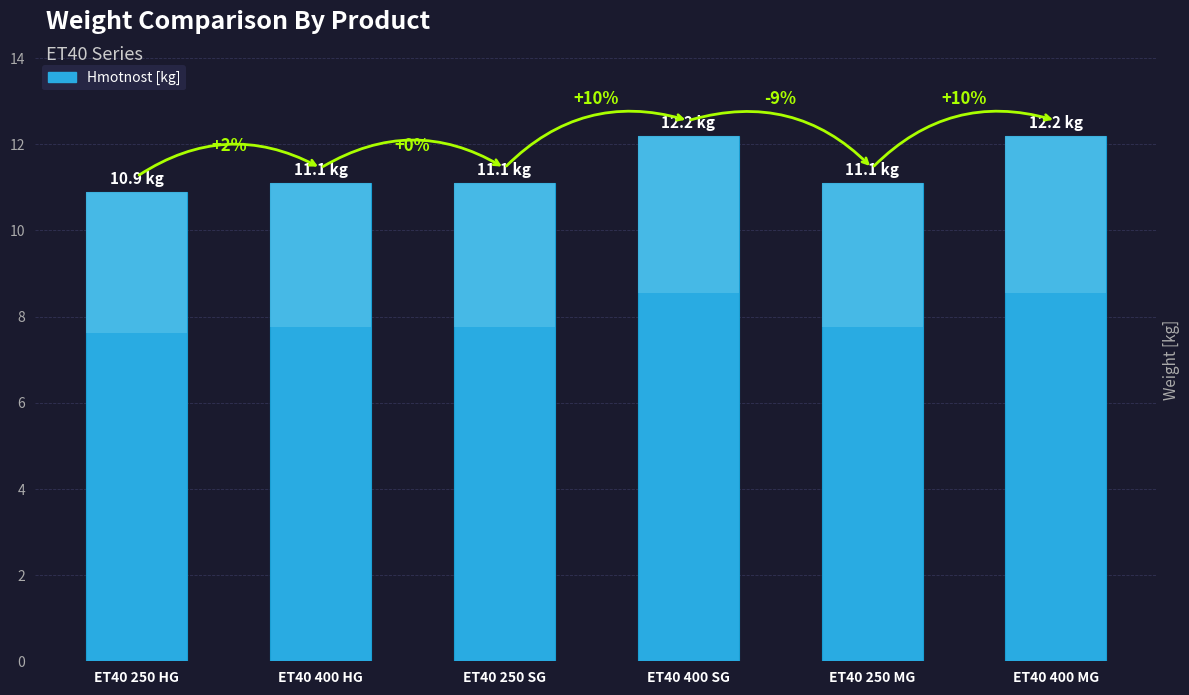

Between ET40 250 MG and ET40 250 SG, which is larger?

ET40 250 MG